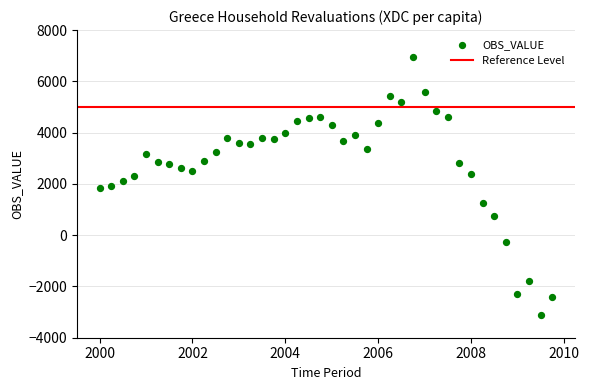

What is the range of X values (max minus min)?

9.8